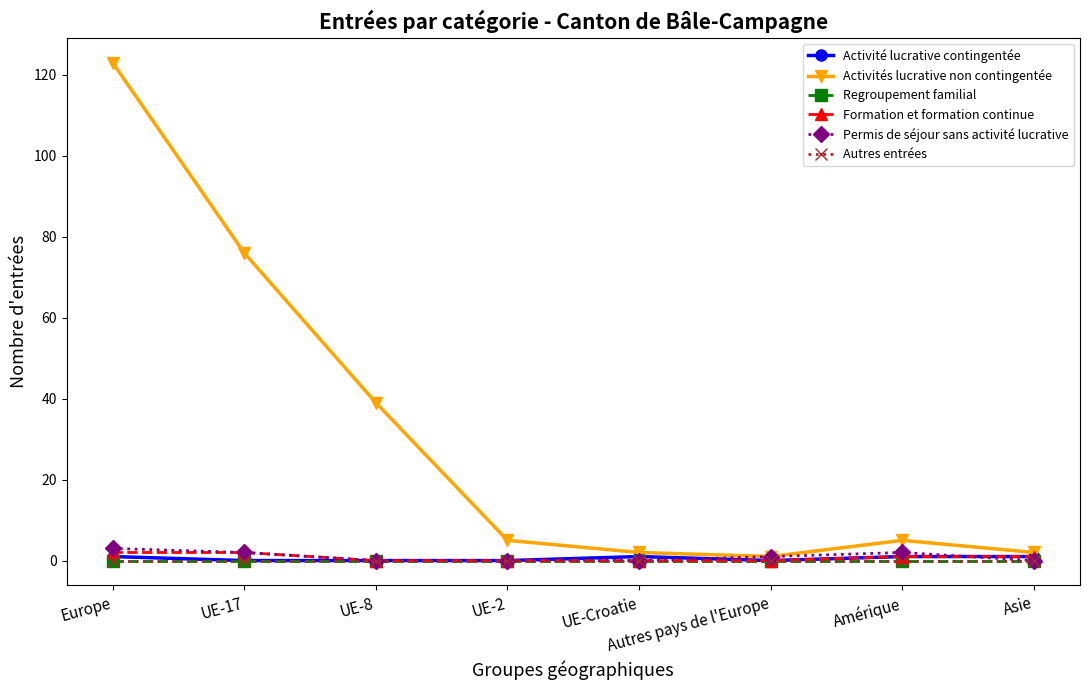

Is this an area chart (filled region under the line)?

No